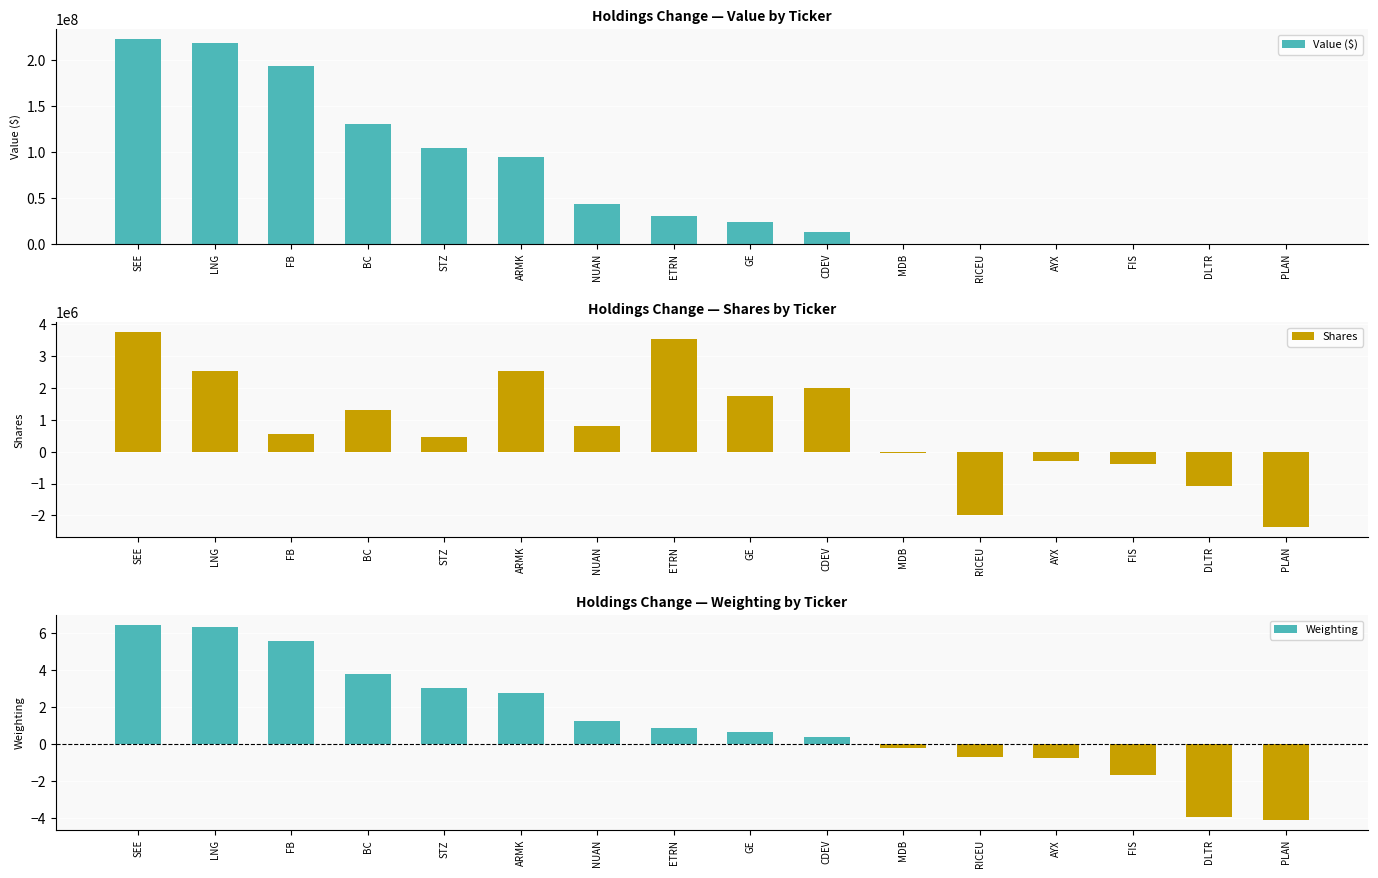

At how many categories does at least one series exceed 75794460?

6